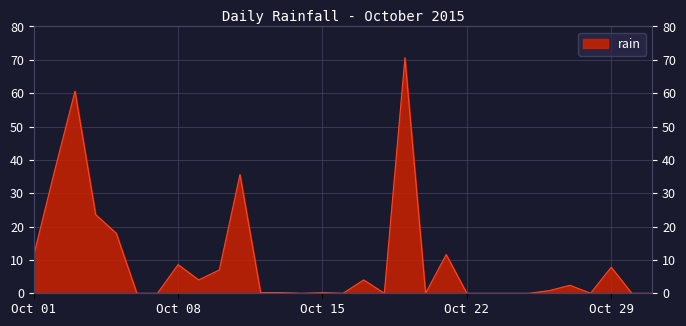

Which label corresponds to the smallest value in the chart?

2015-10-06